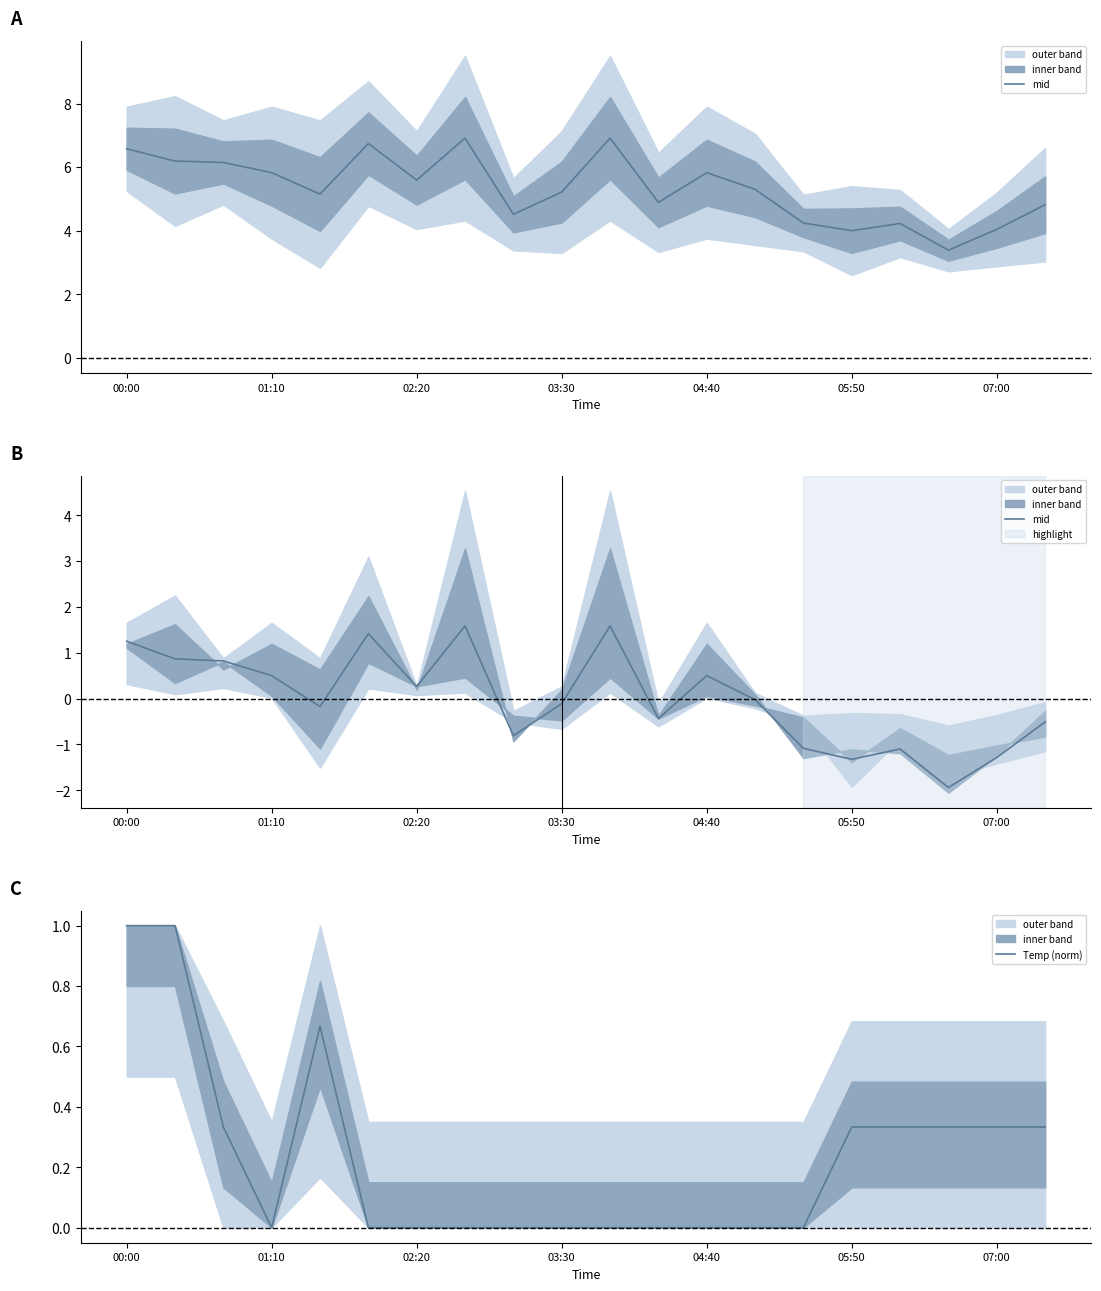

What is the label of the 20th point from the right?

00:00